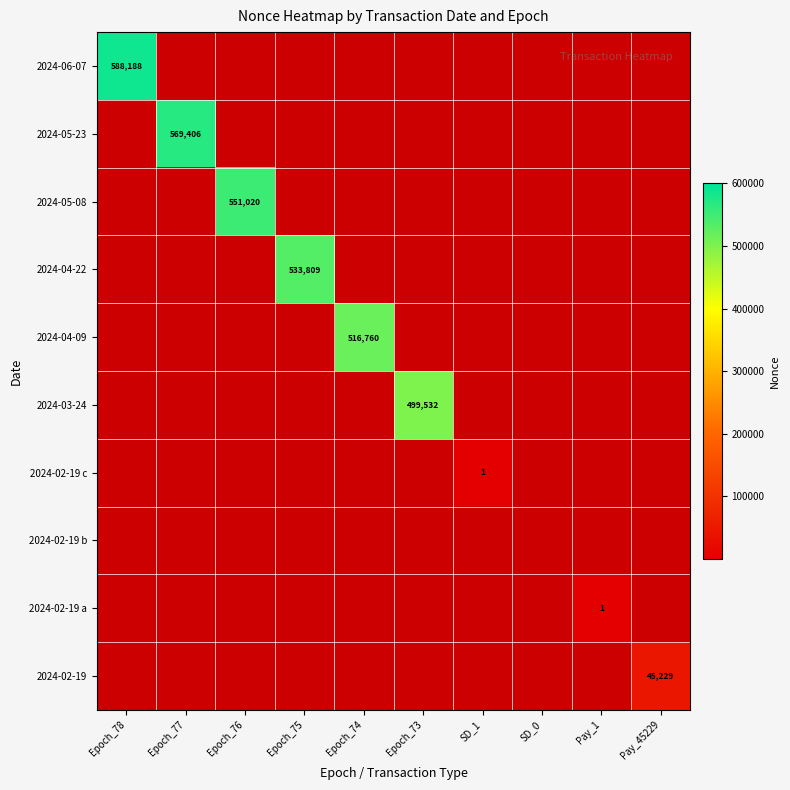

How many distinct data groups are displayed?

10